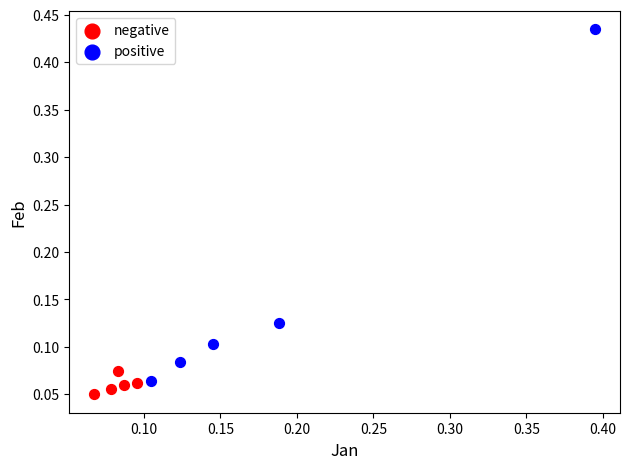

Which series has the widest spread of Y values?

positive